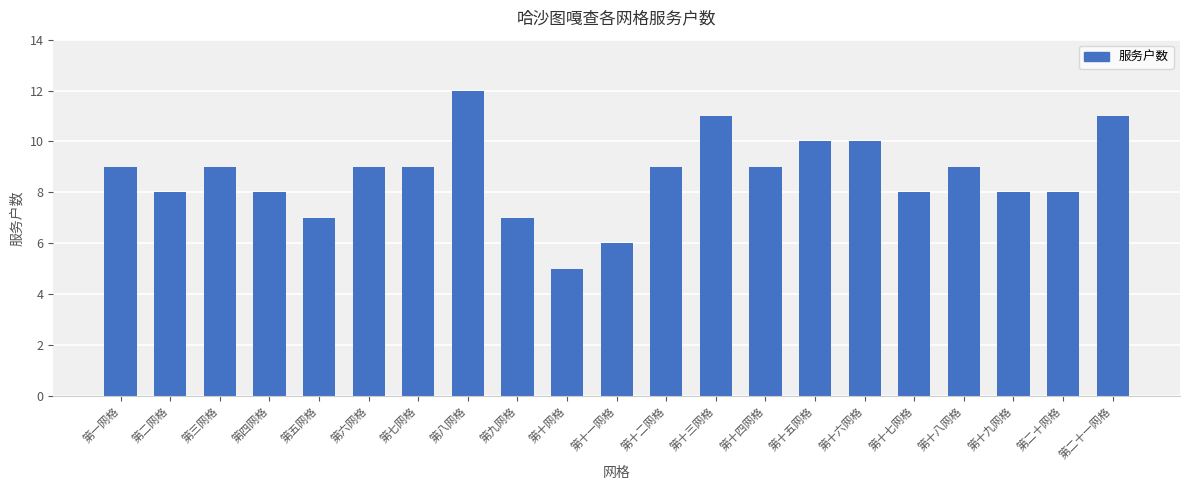

What is the minimum value shown in the chart?

5